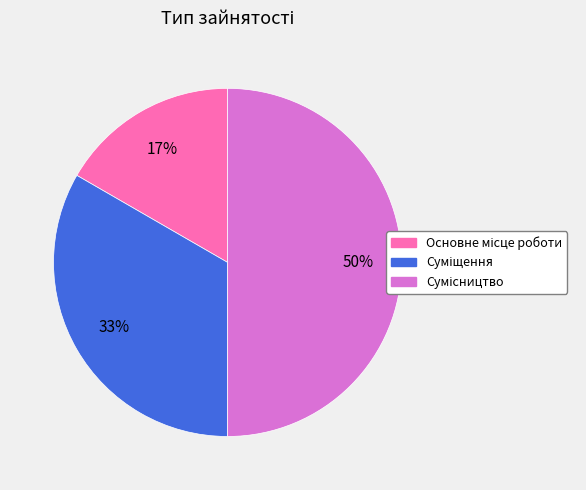

To the nearest percent, what is the difference between the largest and smallest slice percentages?

33%